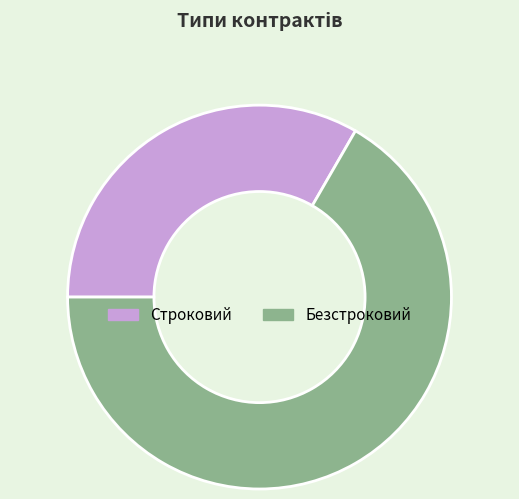

Combined, do Безстроковий and Строковий account for over 50%?

Yes